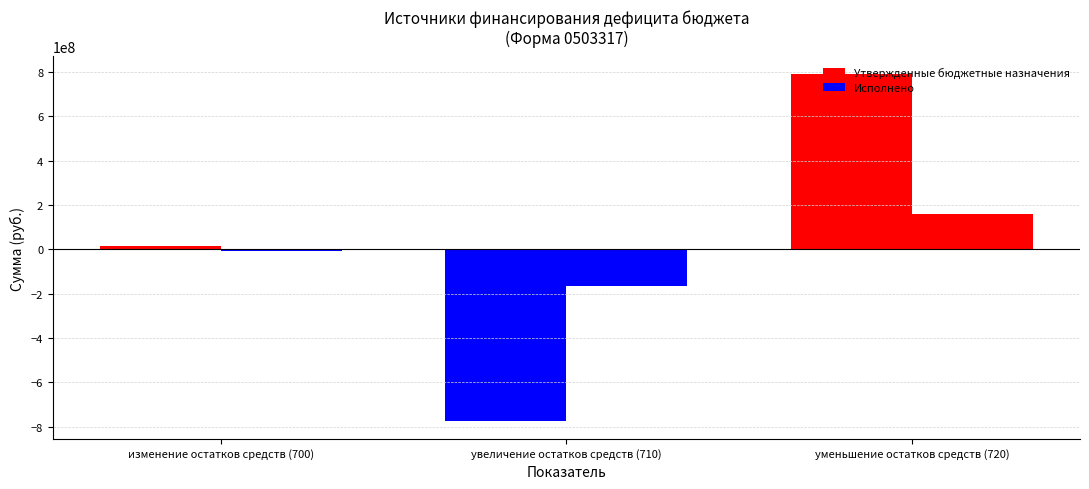

Read the Утвержденные бюджетные назначения value at увеличение остатков средств (710).

-776233025.6